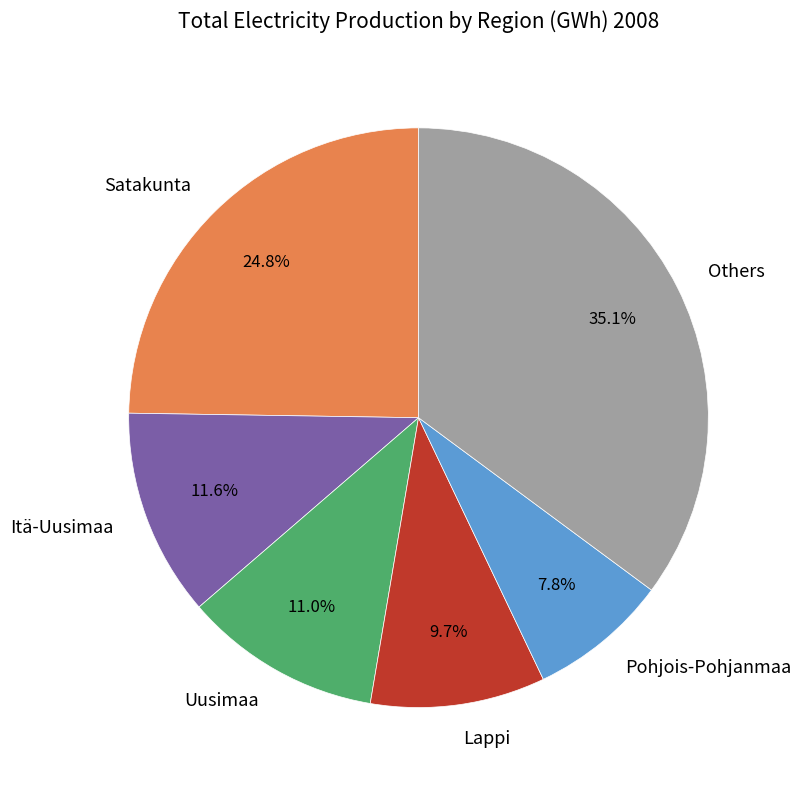

What is the ratio of the value at Lappi to the value at Uusimaa?

0.9